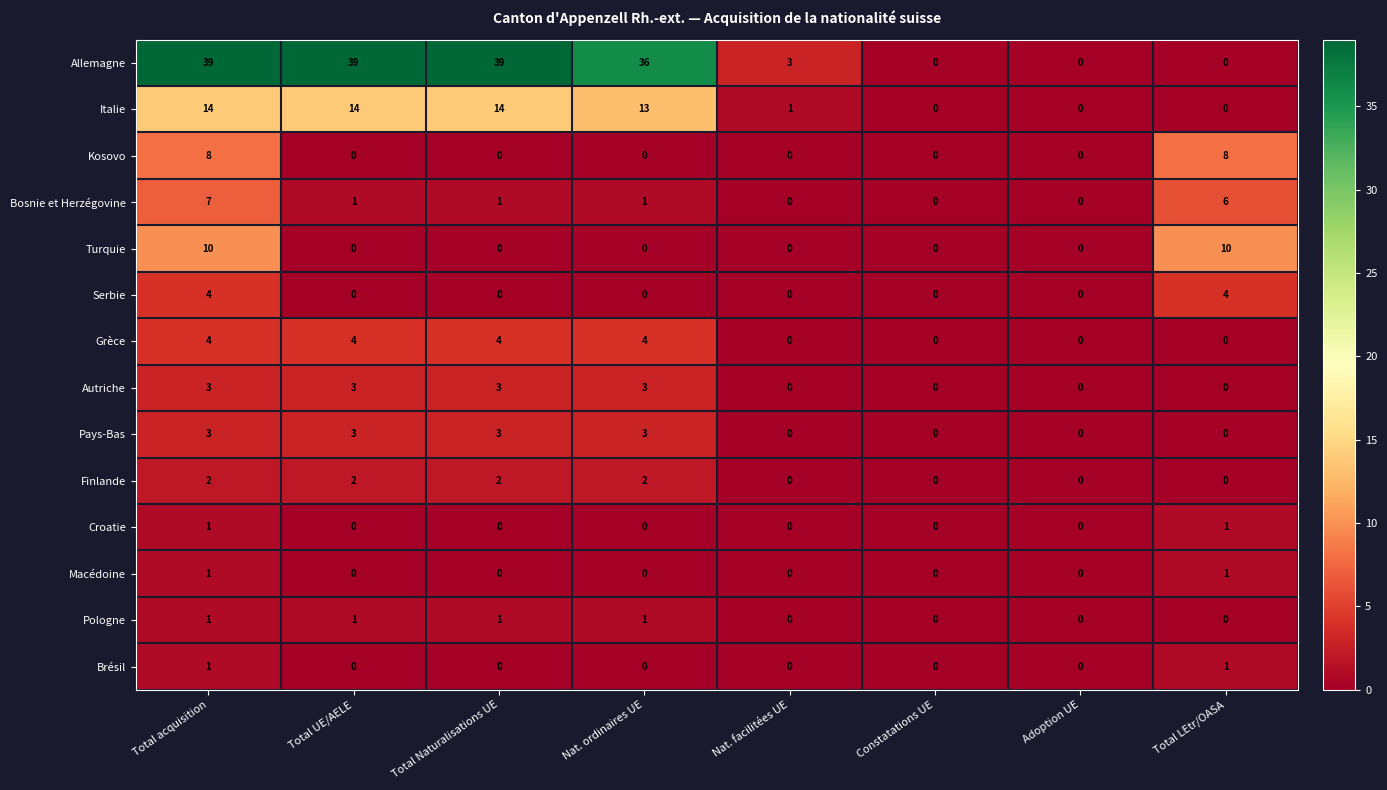

Count the number of categories in the chart.

8